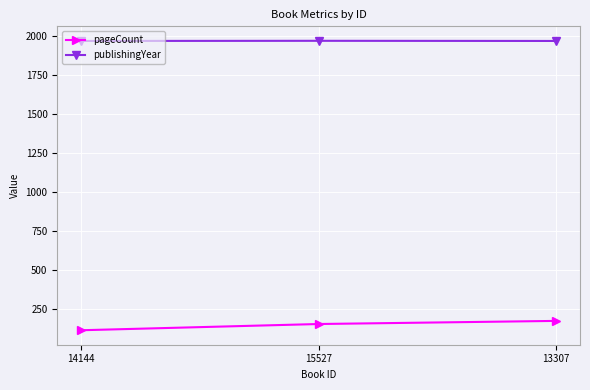

What is the difference between the maximum and minimum values in the pageCount series?

60